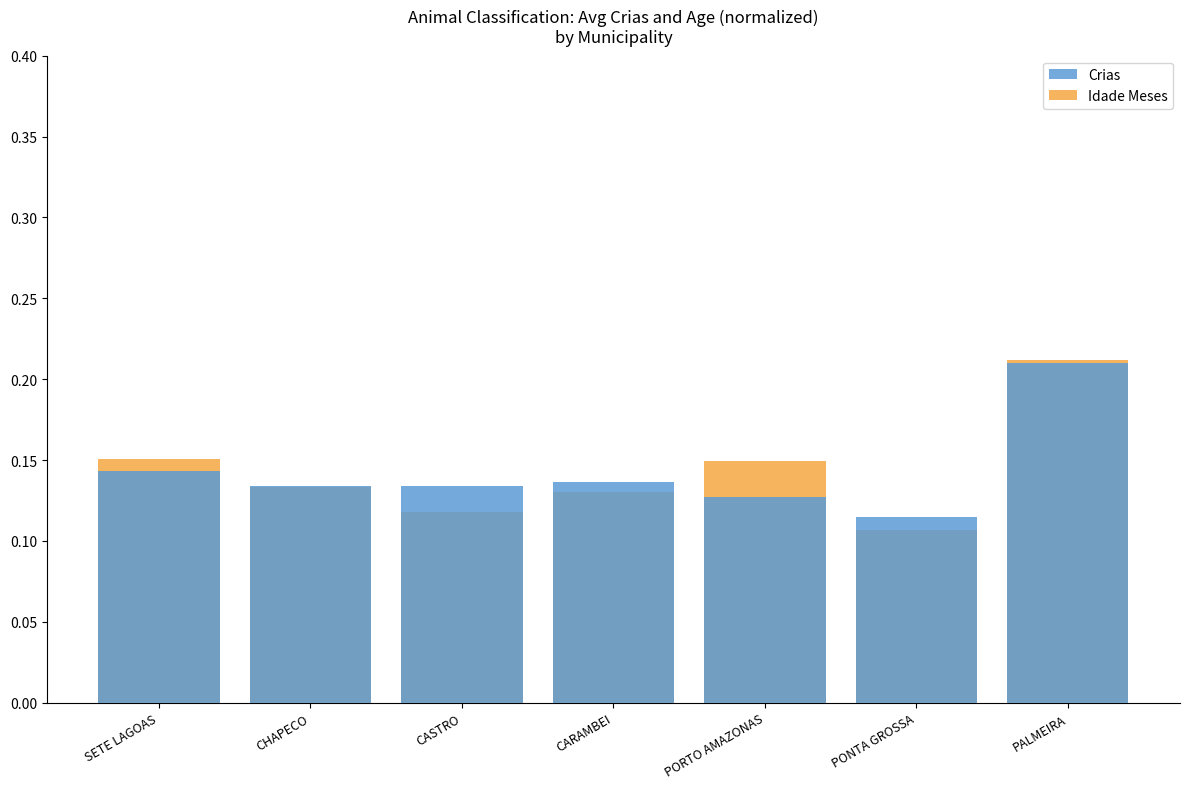

Reading left to right, extract all data points from this chart.

Crias: SETE LAGOAS=0.1	CHAPECO=0.1	CASTRO=0.1	CARAMBEI=0.1	PORTO AMAZONAS=0.1	PONTA GROSSA=0.1	PALMEIRA=0.2
Idade Meses: SETE LAGOAS=0.2	CHAPECO=0.1	CASTRO=0.1	CARAMBEI=0.1	PORTO AMAZONAS=0.1	PONTA GROSSA=0.1	PALMEIRA=0.2